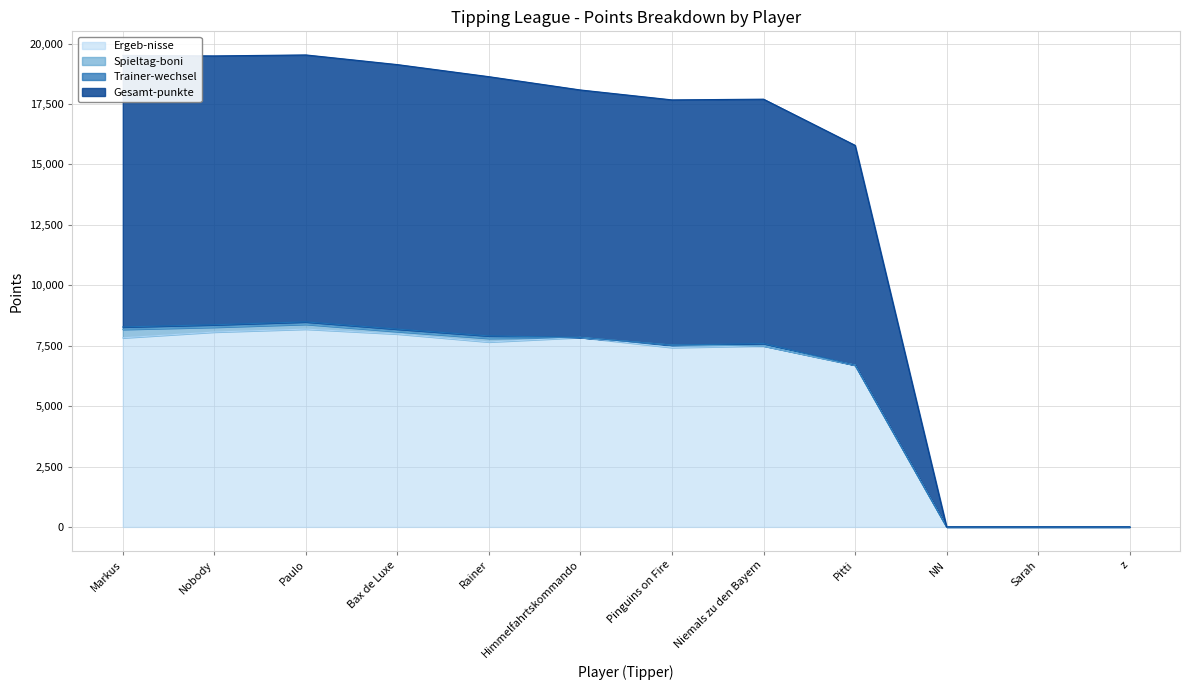

Reading right to left, list all the values displayed in this chart.

Ergeb-nisse: 0	0	0	6695	7490	7425	7840	7655	7985	8185	8065	7825
Gesamt-punkte: 0	0	0	15790	17700	17670	18080	18630	19130	19530	19490	19510